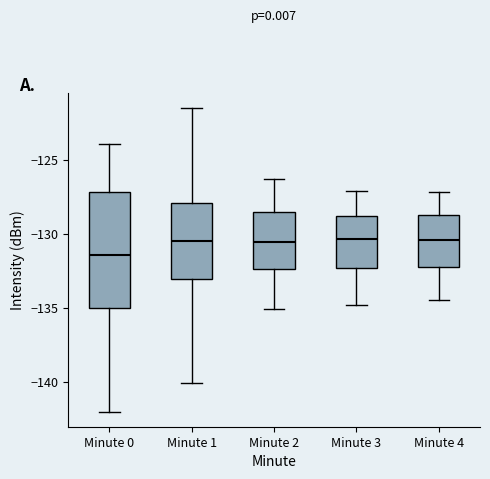

Reading left to right, read every box against the y-axis: the position of its median line, the range the box covers, and the ends of its whiskers. The values are not printed on the chart, so give them approximately, as read against the axis.

Minute 0: median -131.5, box -135.0 to -127.0, whiskers -142.0 to -124.0
Minute 1: median -130.5, box -133.0 to -128.0, whiskers -140.0 to -121.5
Minute 2: median -130.5, box -132.5 to -128.5, whiskers -135.0 to -126.5
Minute 3: median -130.5, box -132.5 to -129.0, whiskers -135.0 to -127.0
Minute 4: median -130.5, box -132.5 to -128.5, whiskers -134.5 to -127.0